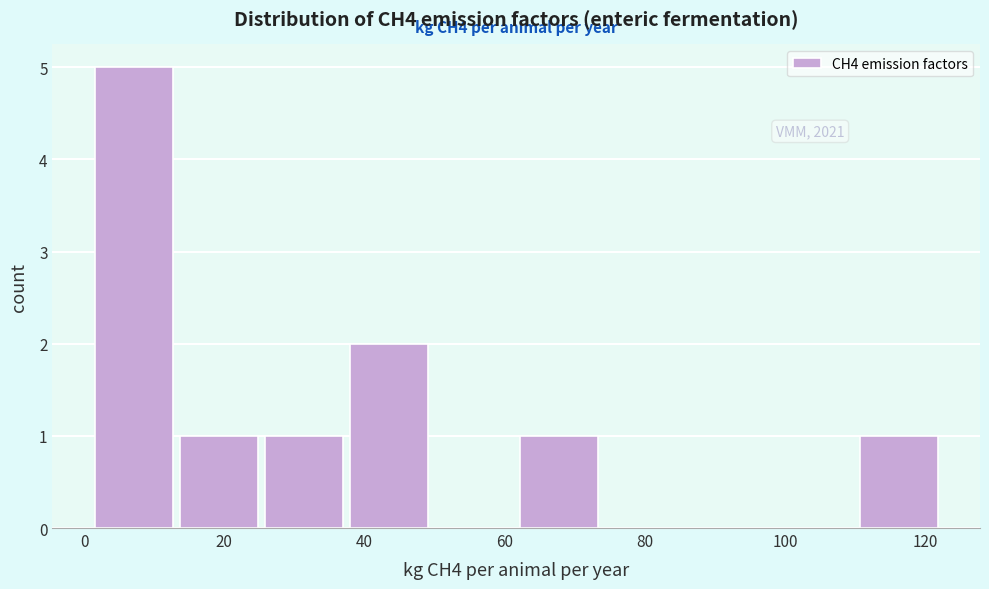

Over which range of the x-axis is the bar tallest?

2 to 14